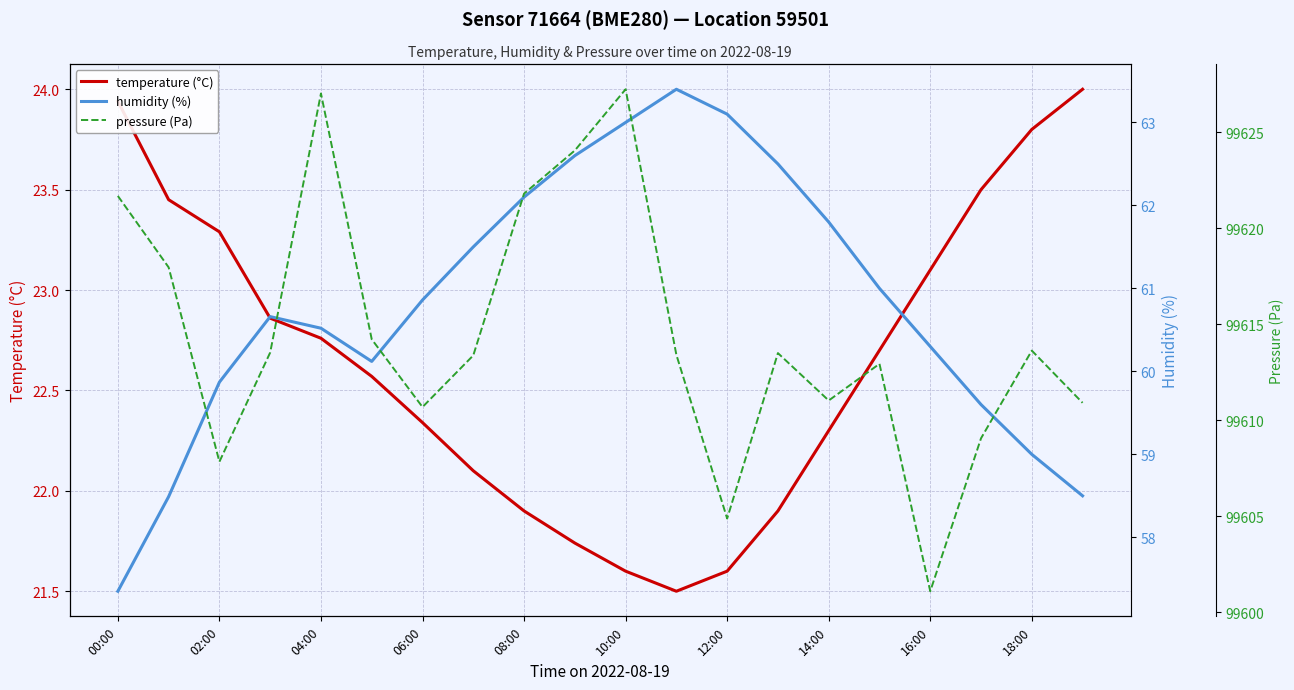

True or false: humidity (%) has a value of 84.4 at 00:00.

False